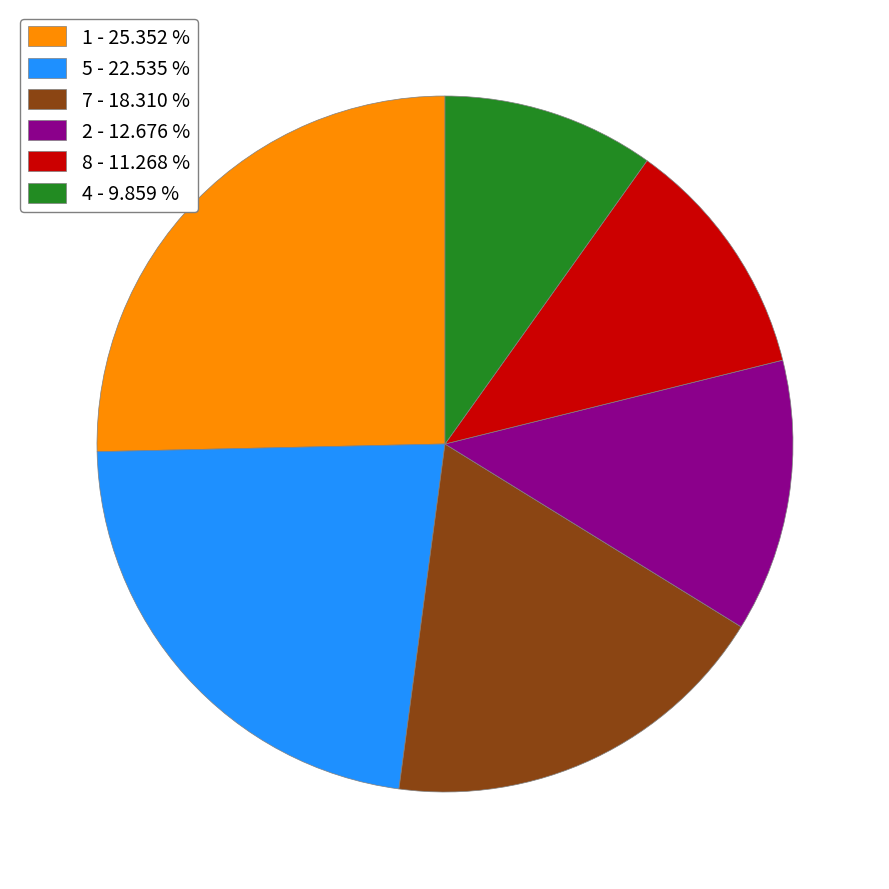

Between 5 - 22.535 % and 1 - 25.352 %, which is larger?

1 - 25.352 %